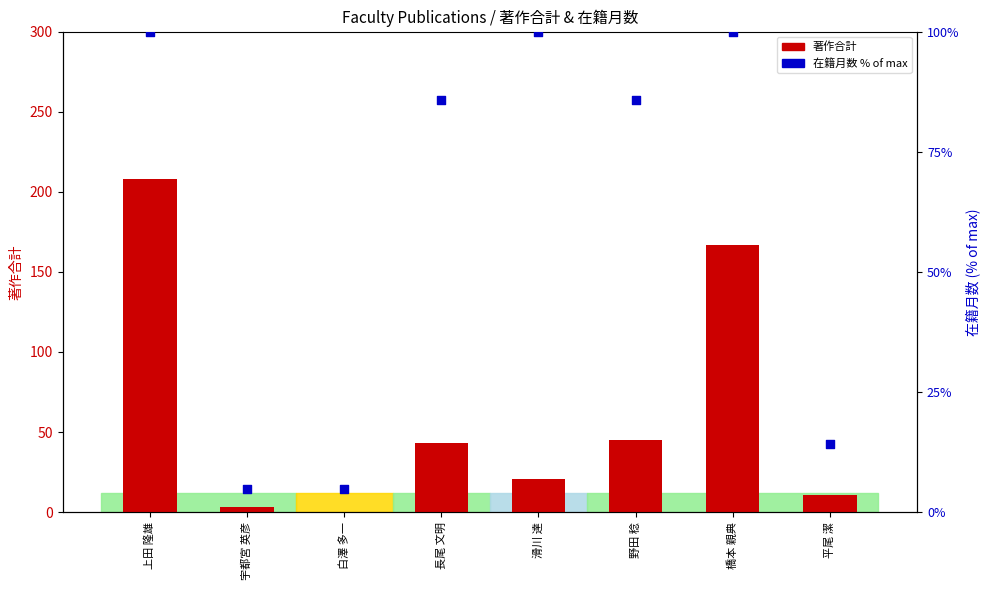

Which series has the largest total across all categories?

著作合計